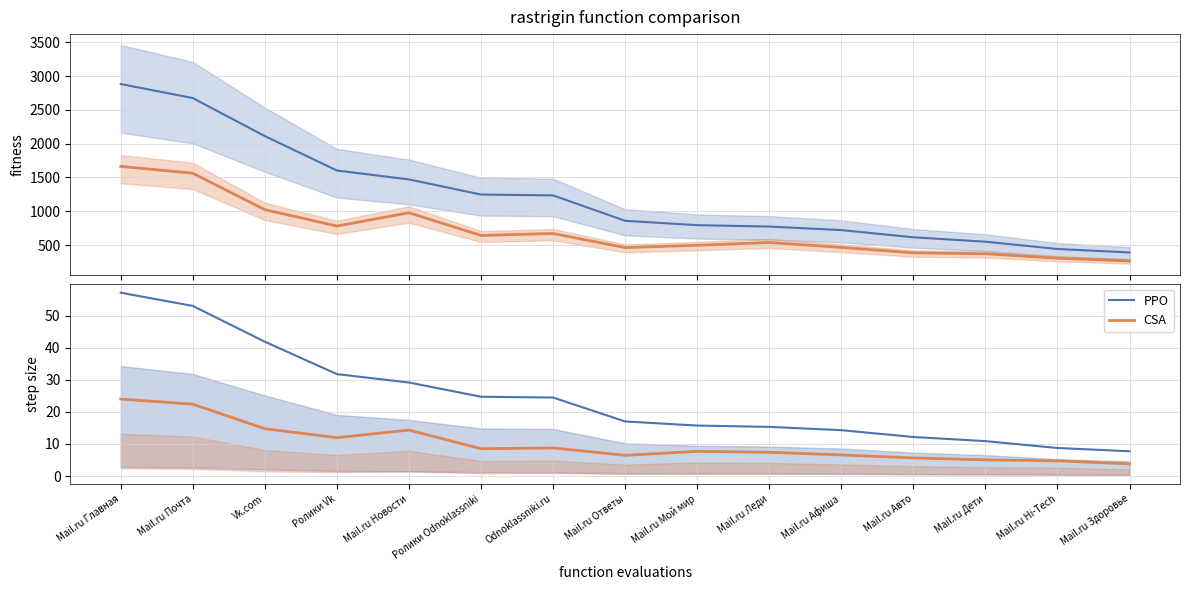

The CSA series shows 5.0 at Mail.ru Дети. True or false?

True